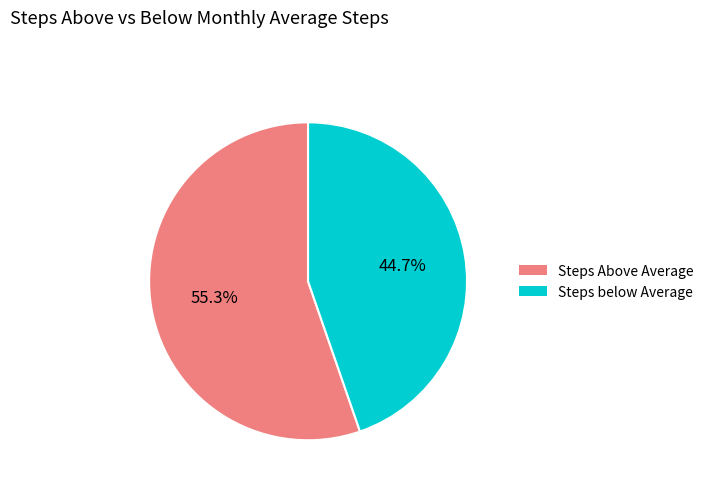

Does any single category account for the majority?

Yes